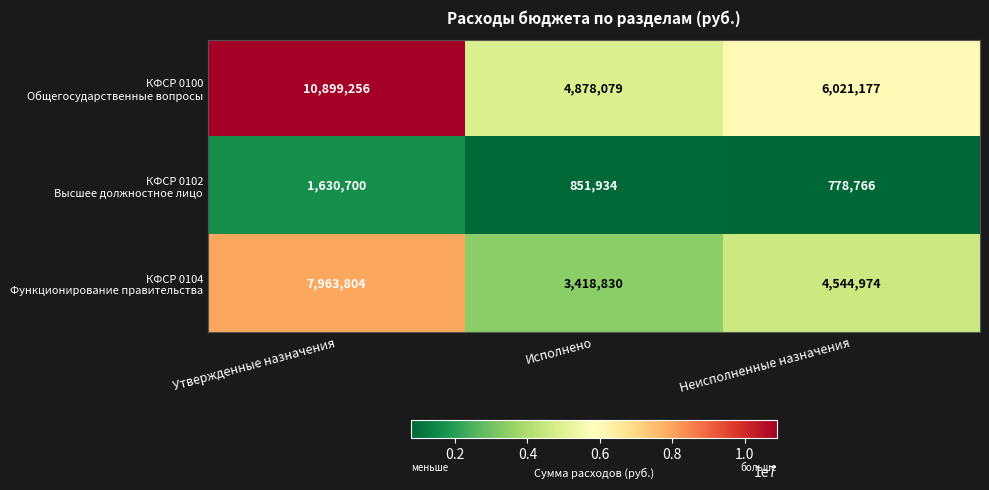

At how many categories does at least one series exceed 5013027?

2